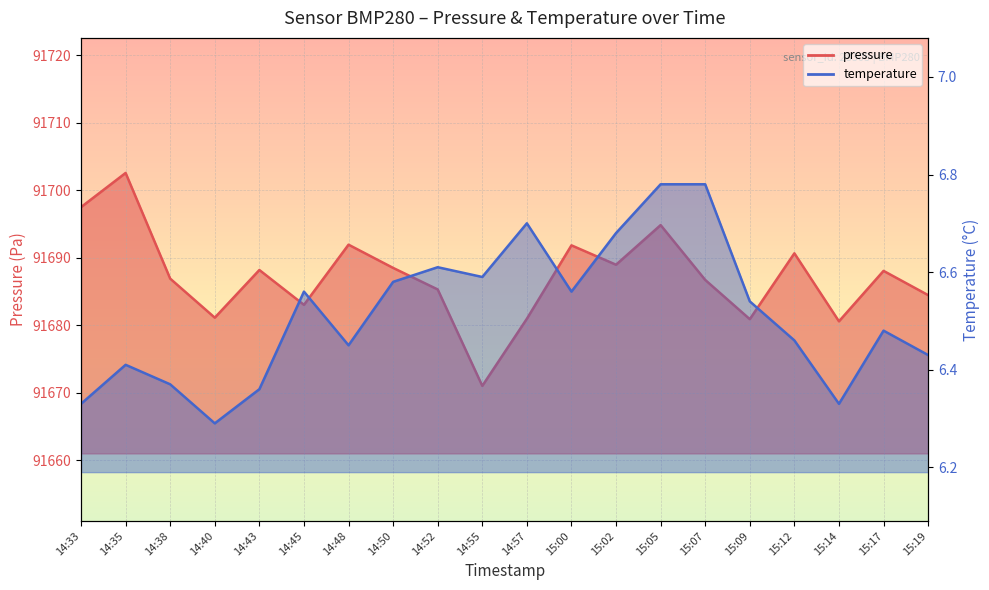

How many interior local valleys does the temperature series have?

5